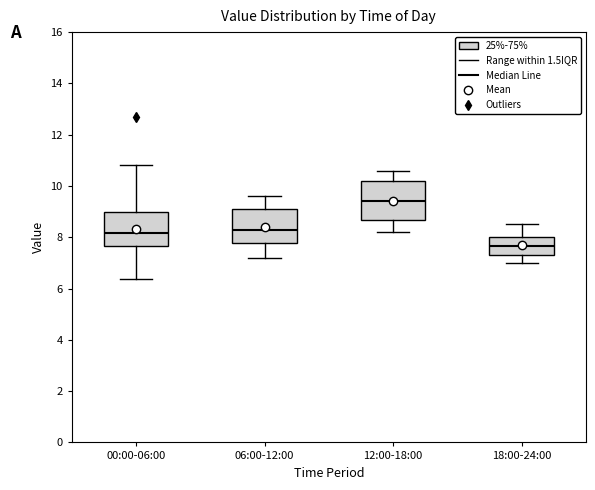

Where does the median line of the box for 18:00-24:00 sit on the y-axis? The values are not printed on the chart, so give them approximately, as read against the axis.

7.6